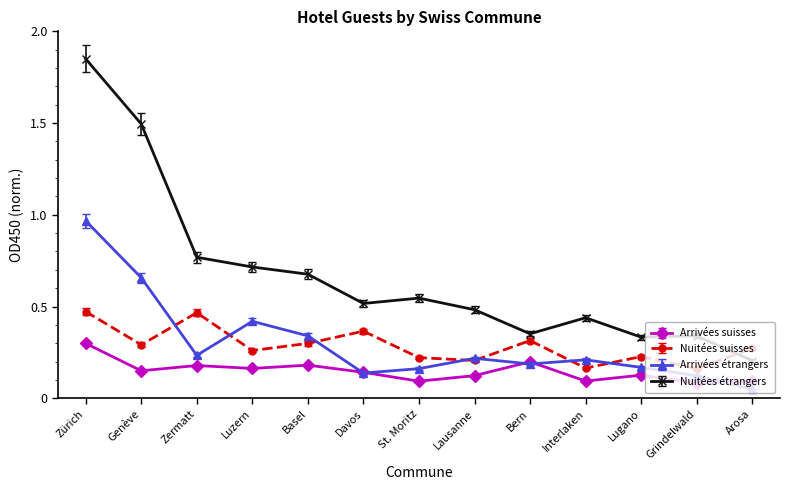

At which label is Arrivées étrangers closest to 0?

Arosa